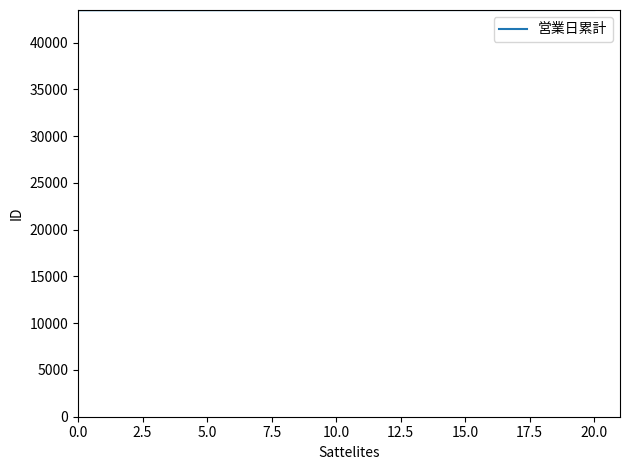

What is the maximum value shown in the chart?

43486